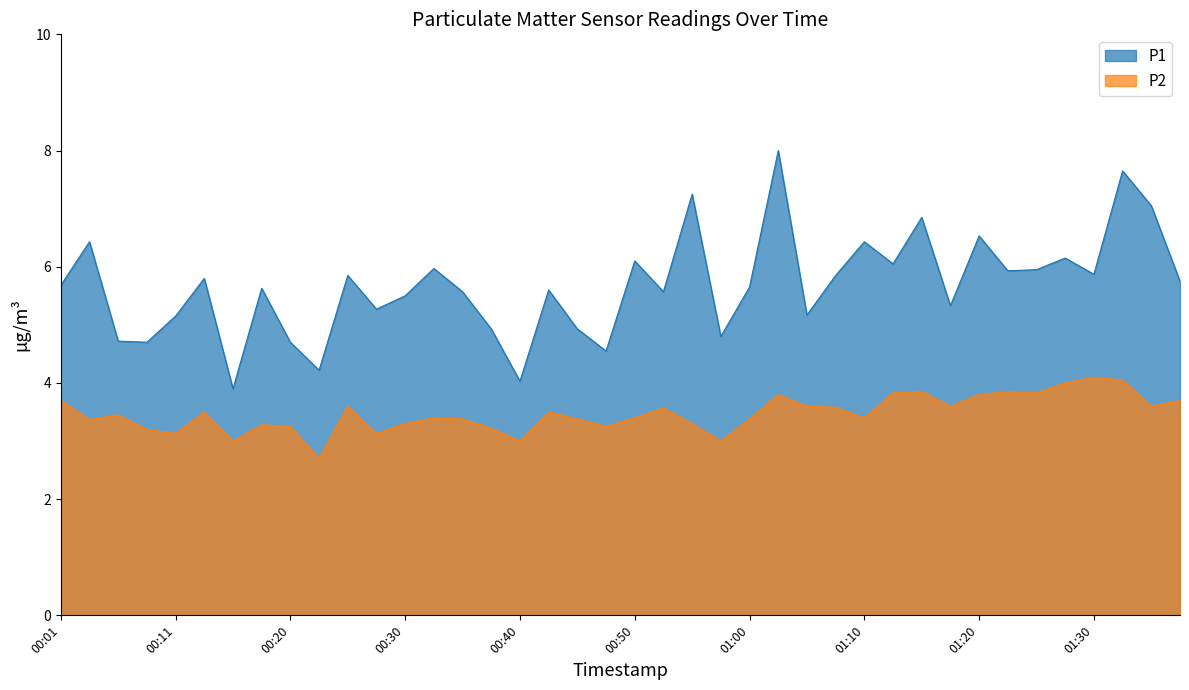

True or false: P2 and P1 intersect in this chart.

False